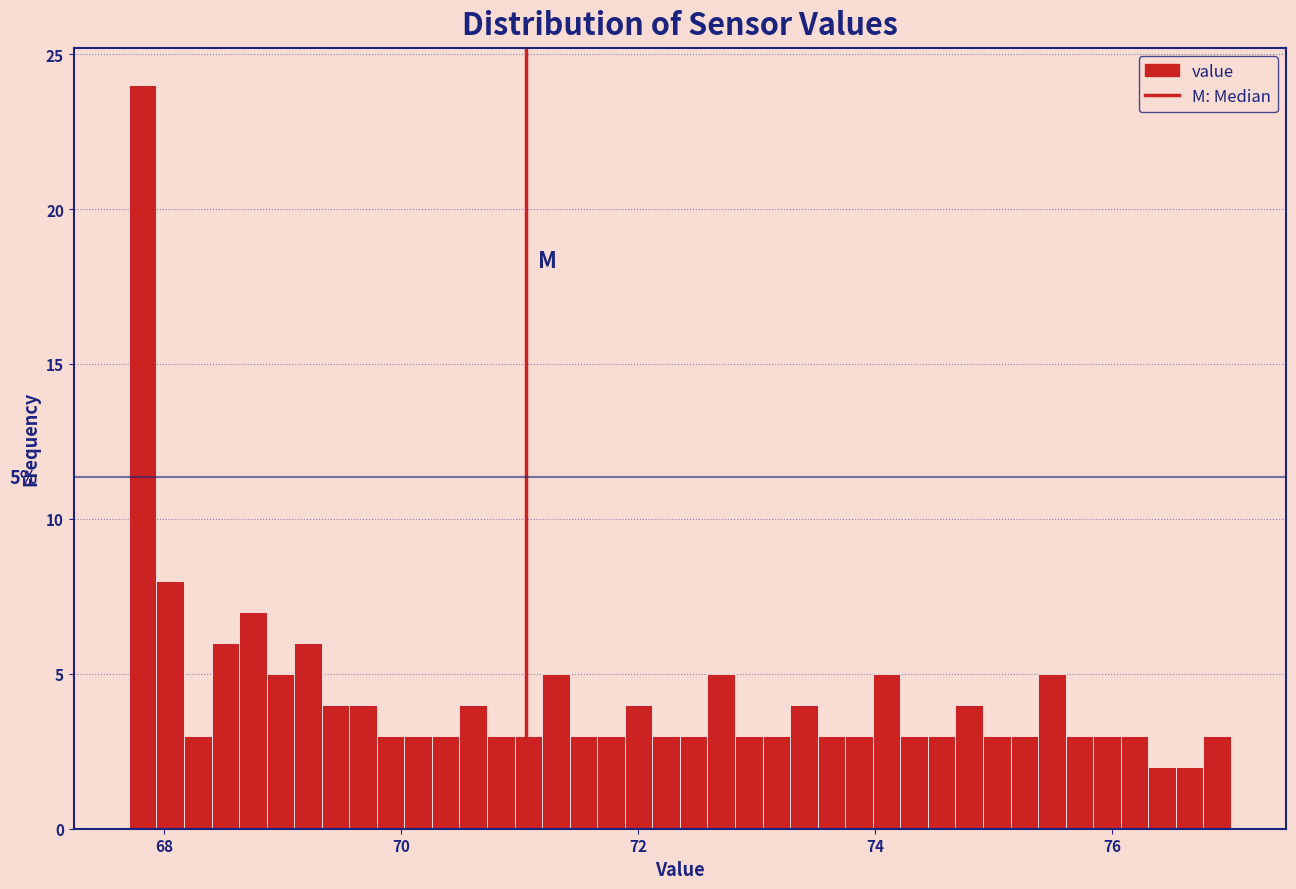

Read against the x-axis, roughly where is the centre of the tallest bar?

67.8